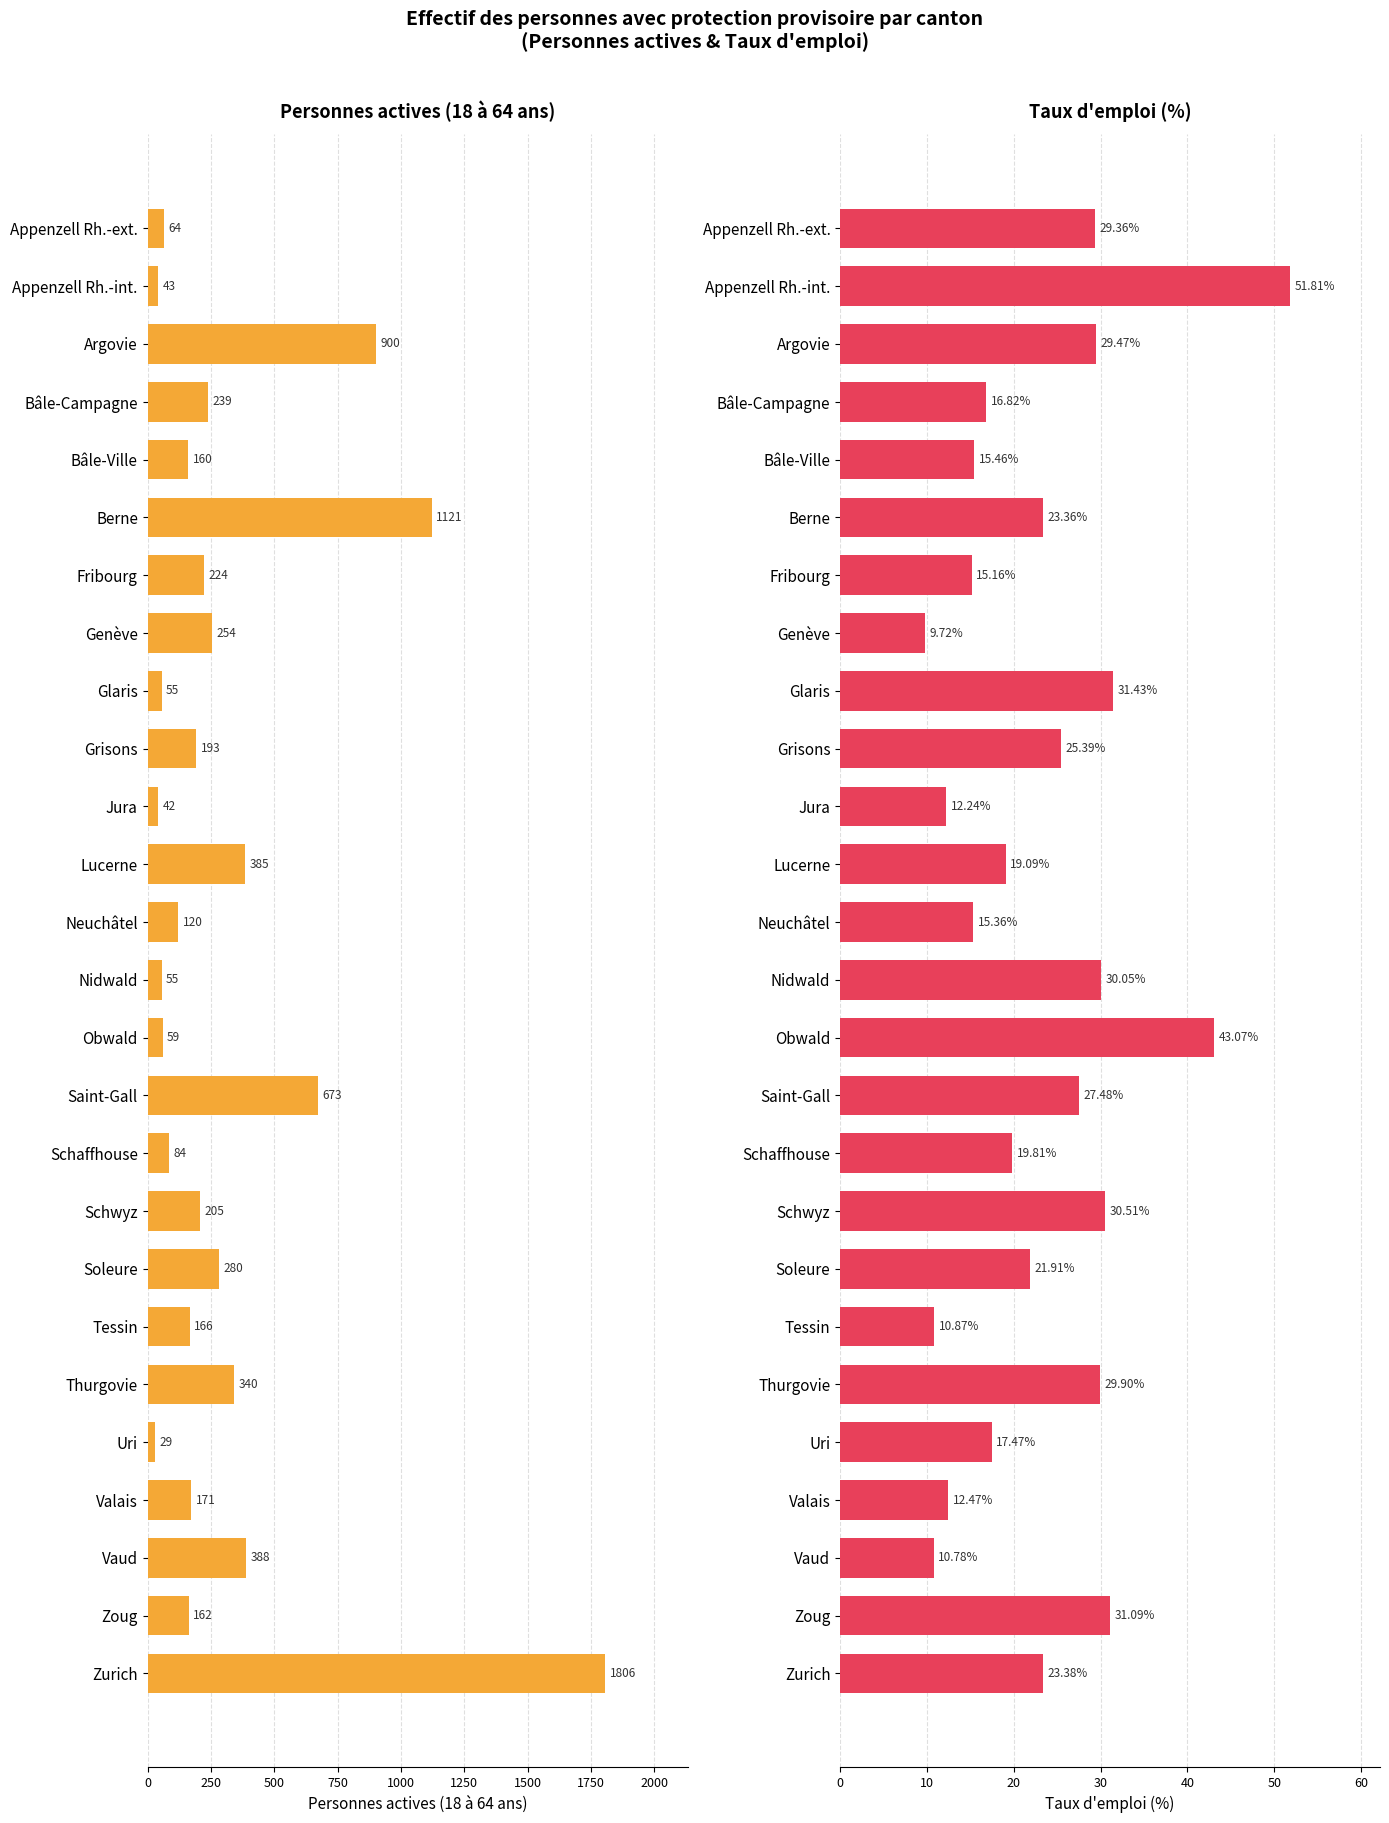

Which series has the largest total across all categories?

Personnes actives (18 à 64 ans)